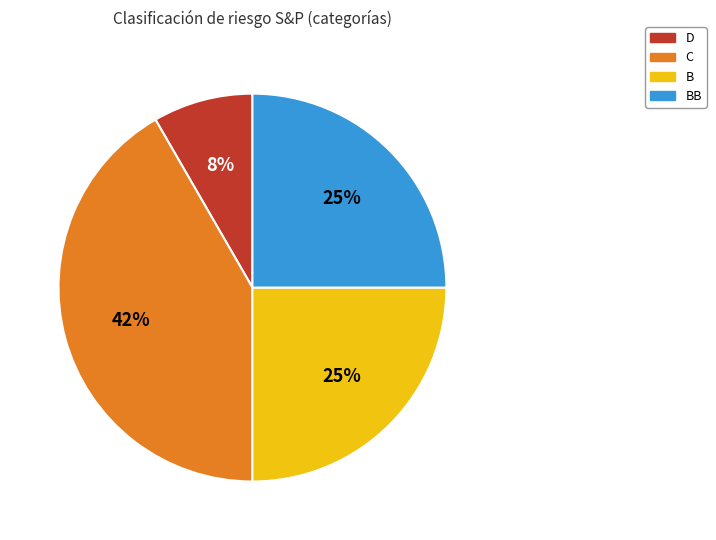

Combined, do B and C account for over 50%?

Yes